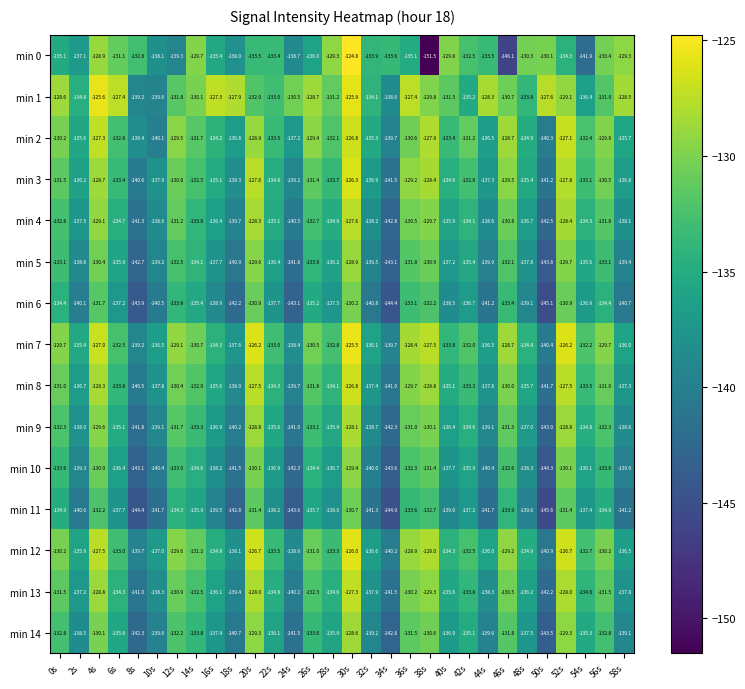

True or false: min 7 has a value of -199.8 at 42s.

False